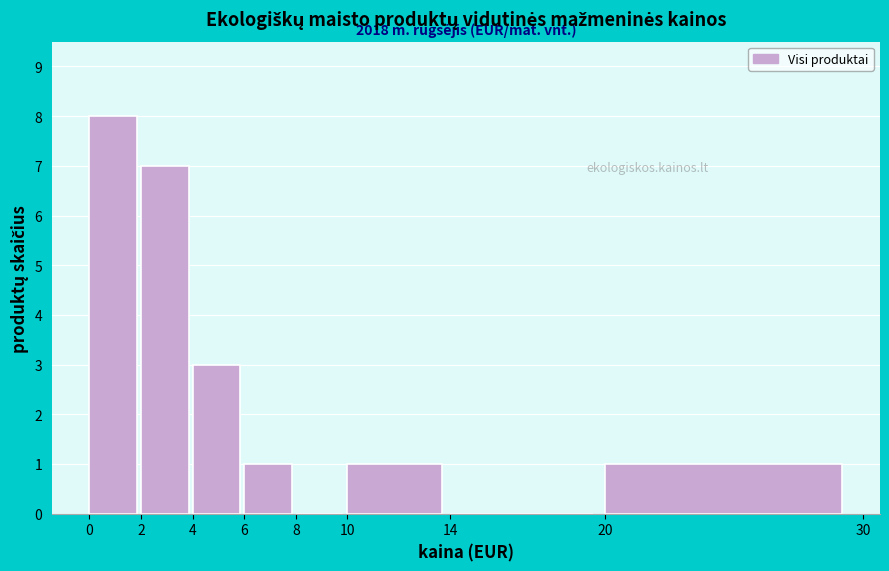

Which range on the x-axis has the tallest bar?

0 to 2